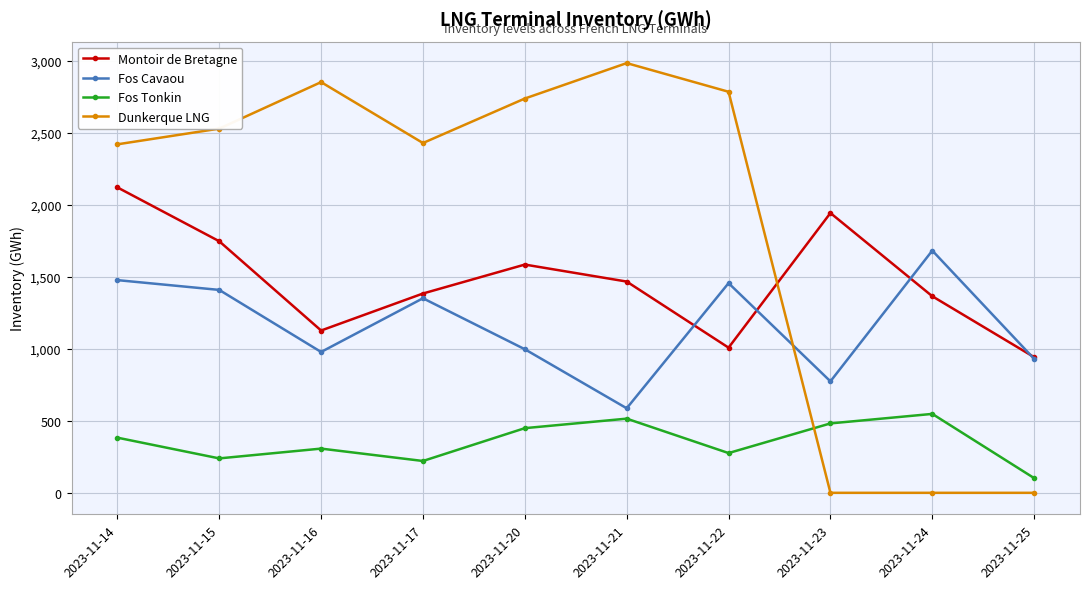

The value of Montoir de Bretagne at 2023-11-23 is 1943. True or false?

True